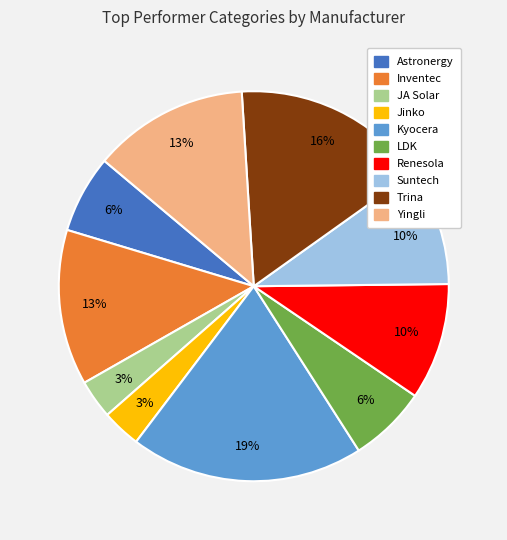

Is it true that Jinko is 3% of the pie?

True